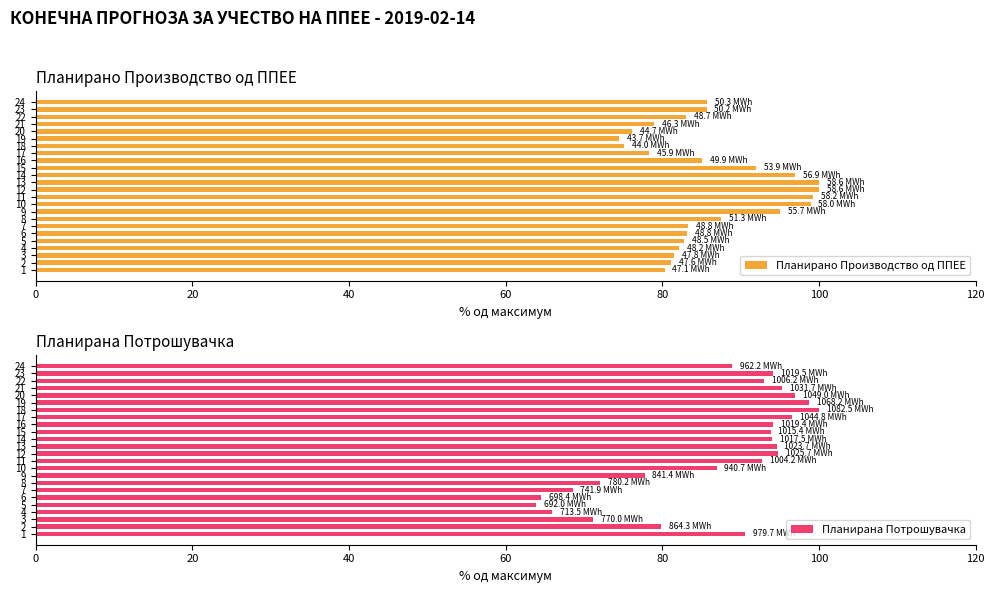

What is the difference between the maximum and second lowest values in the Планирана Потрошувачка series?

35.5